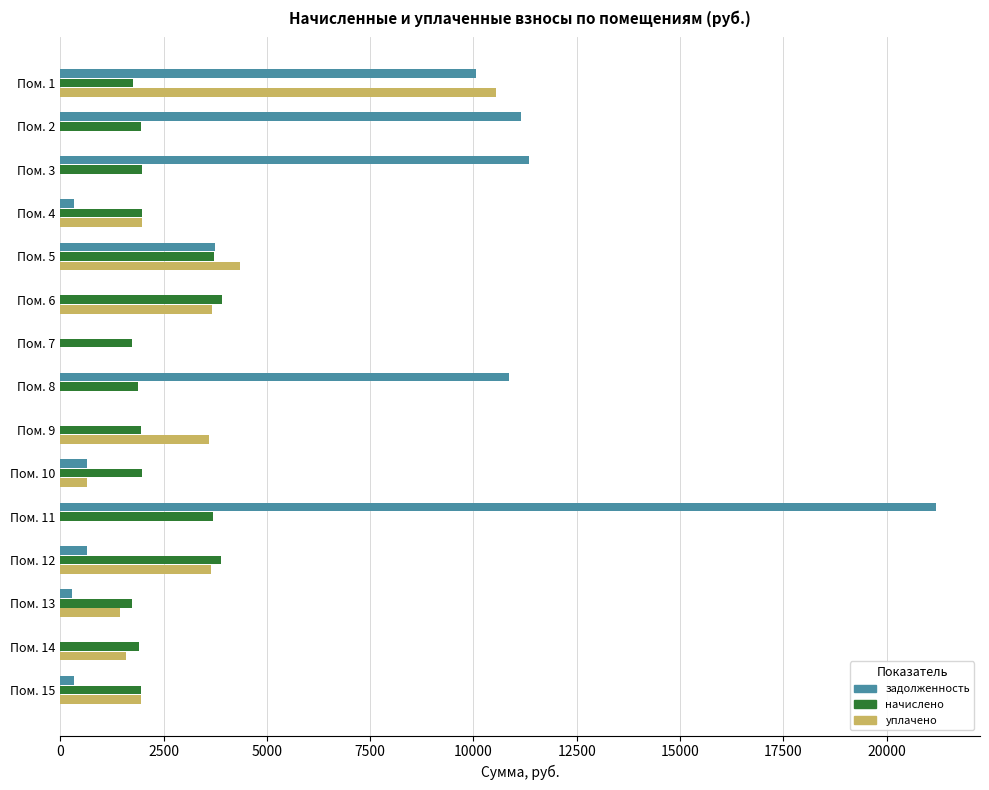

The value of начислено at Пом. 2 is 1945.7. True or false?

True